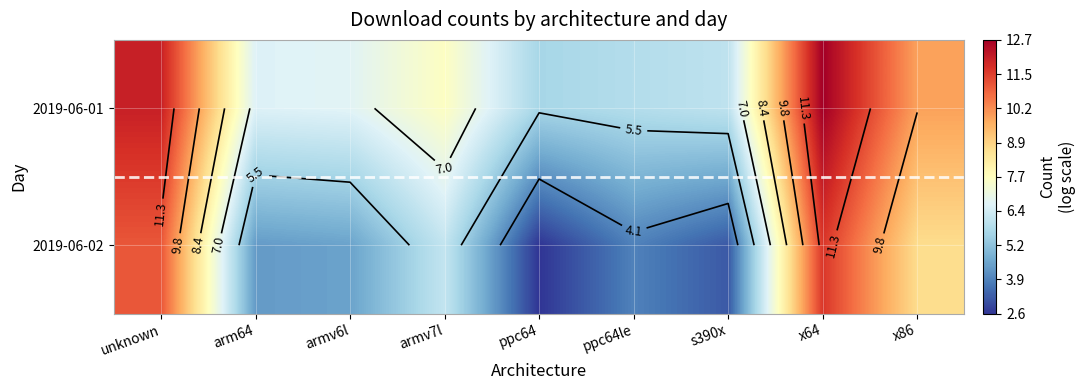

Where is 2019-06-01 nearest to the value 9?

x86